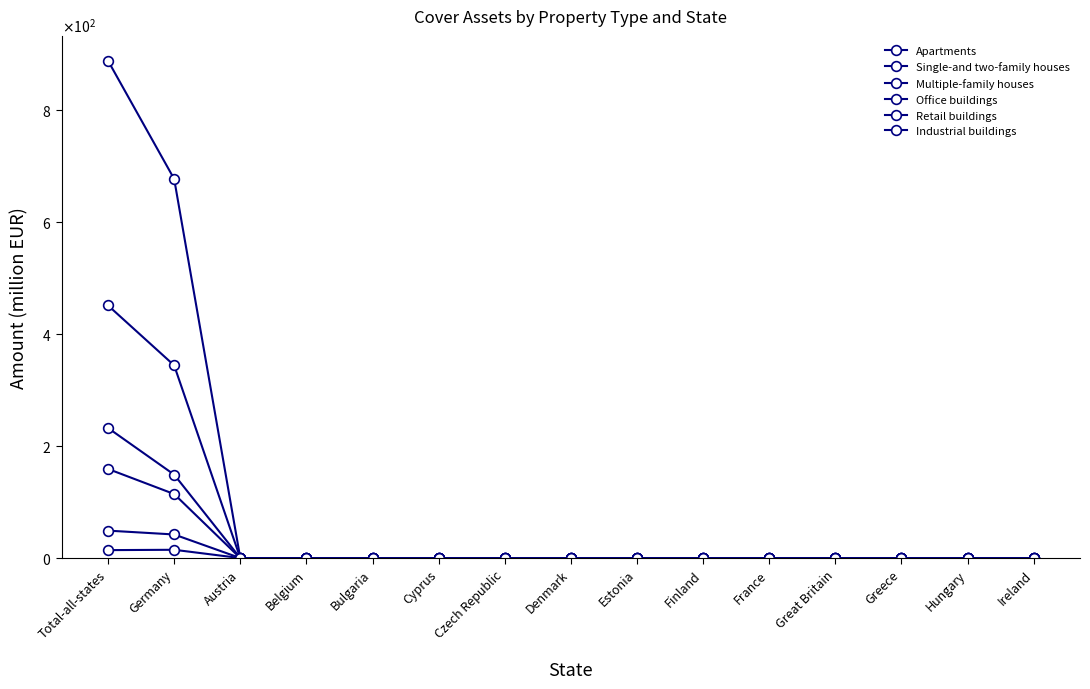

True or false: Industrial buildings and Multiple-family houses intersect in this chart.

False